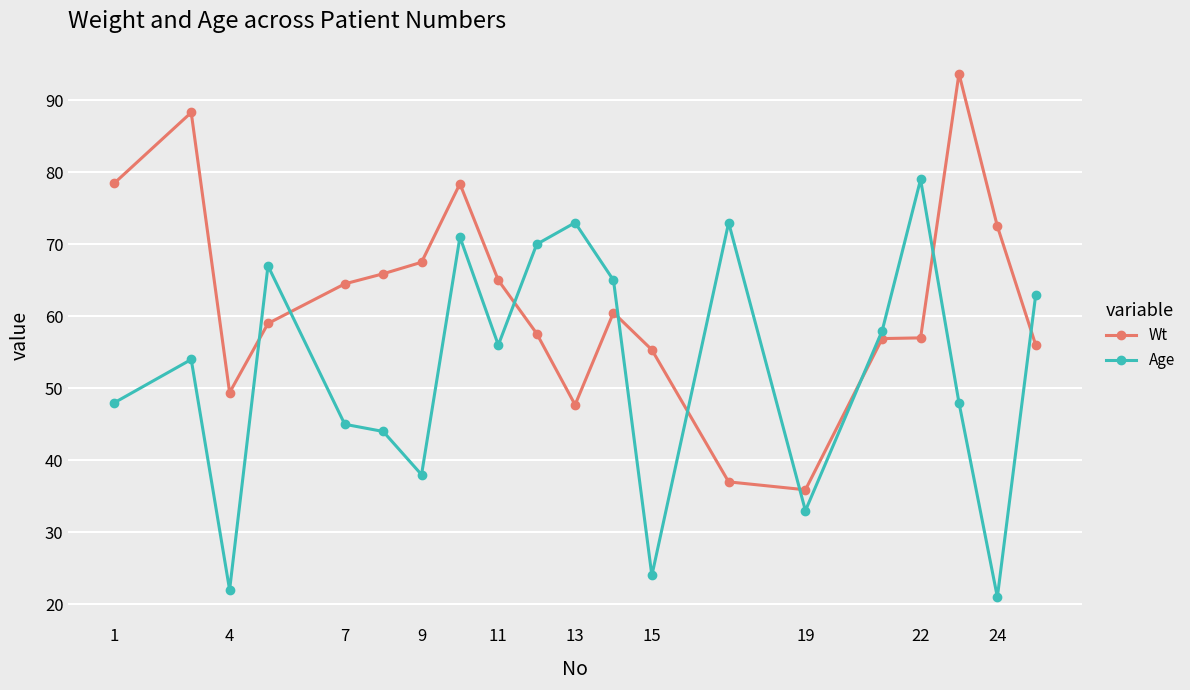

How many lines are shown in the chart?

2